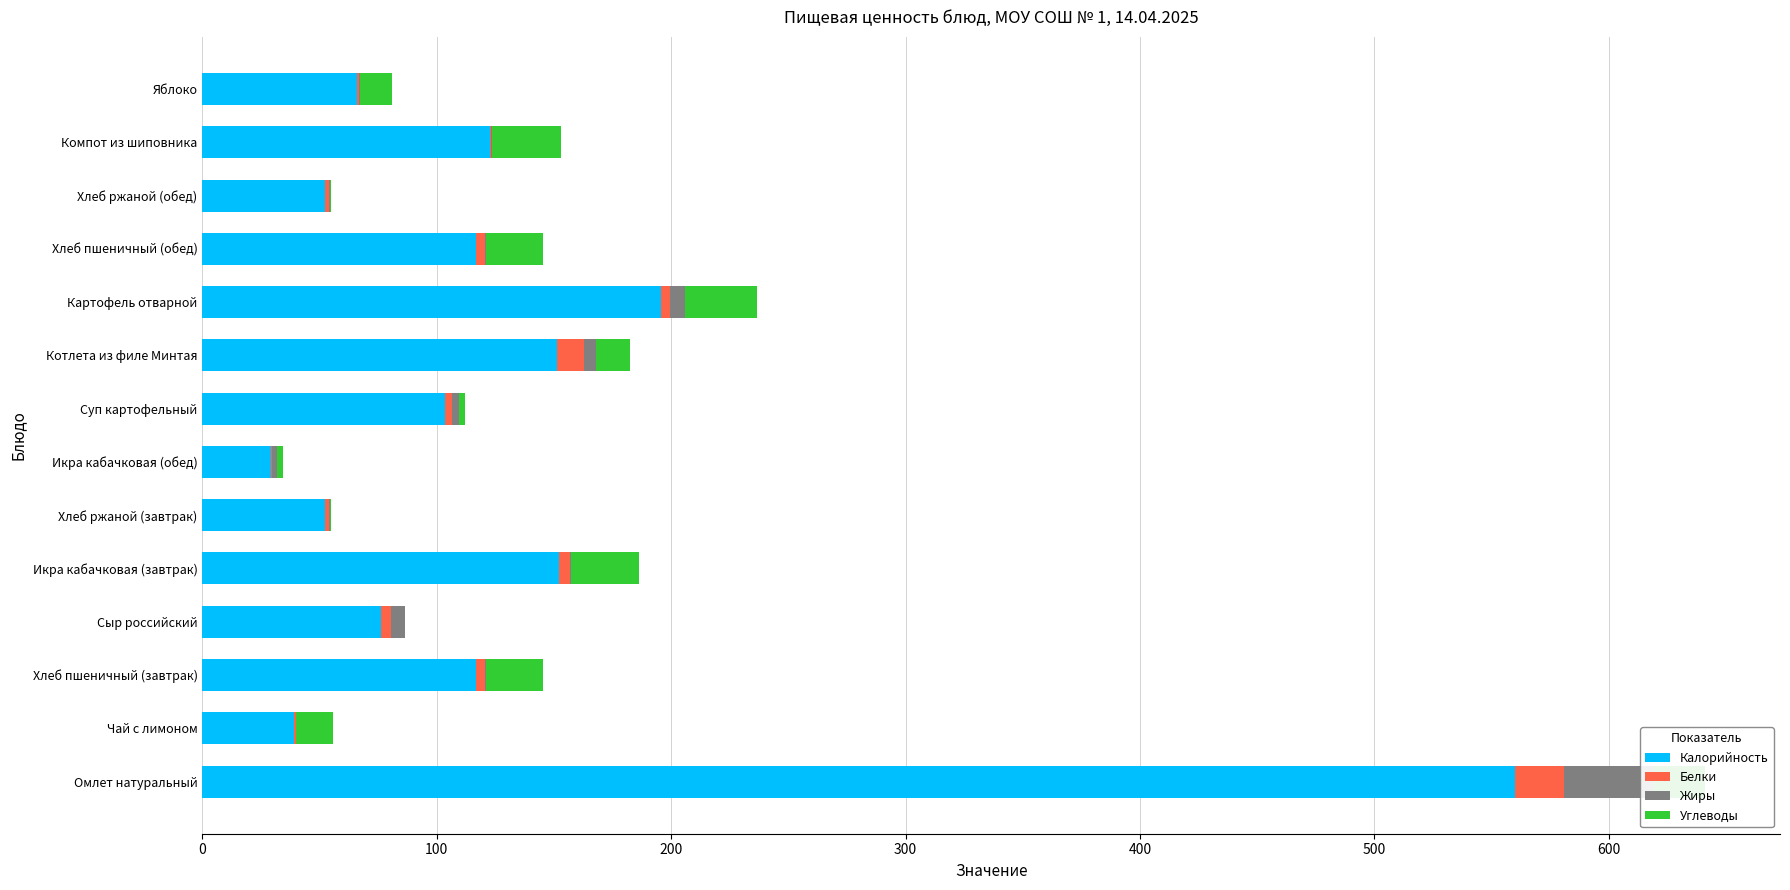

Which series has the largest total across all categories?

Калорийность